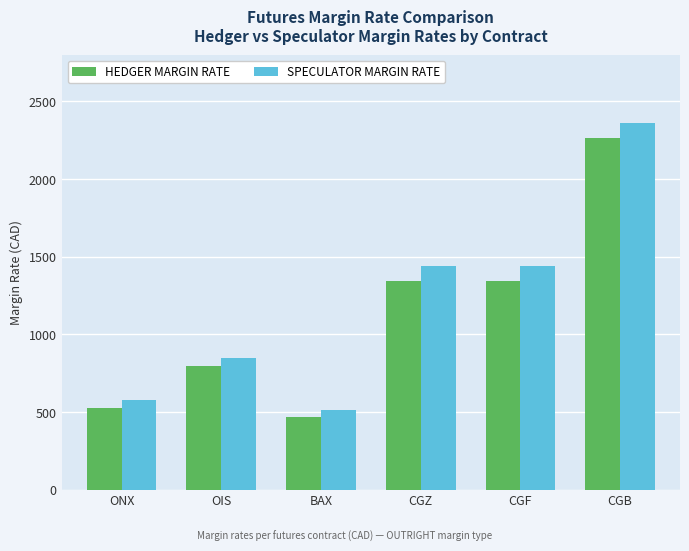

How many bars are there in total?

12